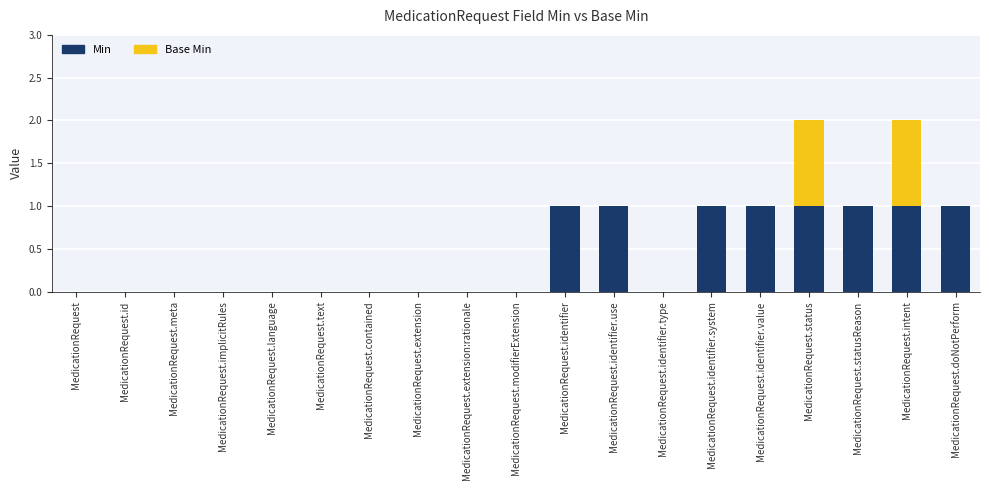

Are the bars horizontal?

No